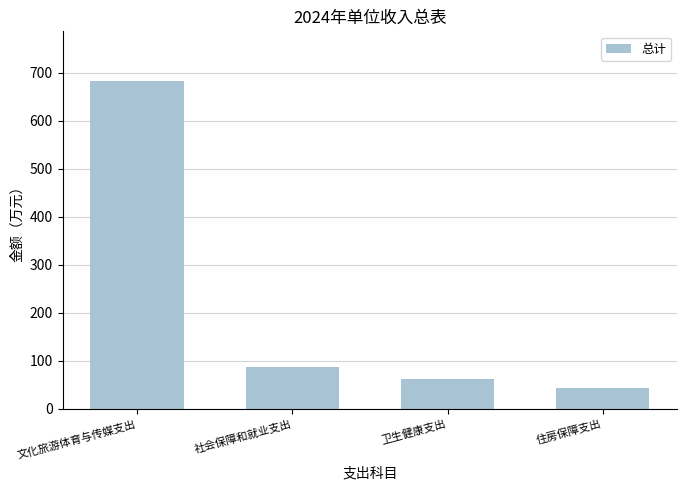

Which label corresponds to the largest value in the chart?

文化旅游体育与传媒支出